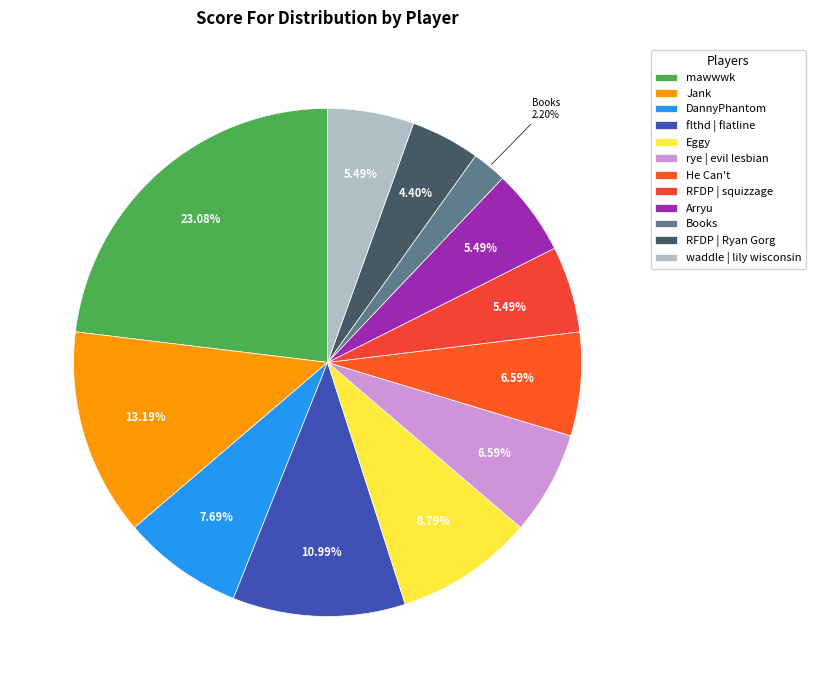

What percentage is NOT represented by RFDP | Ryan Gorg?

95.6%